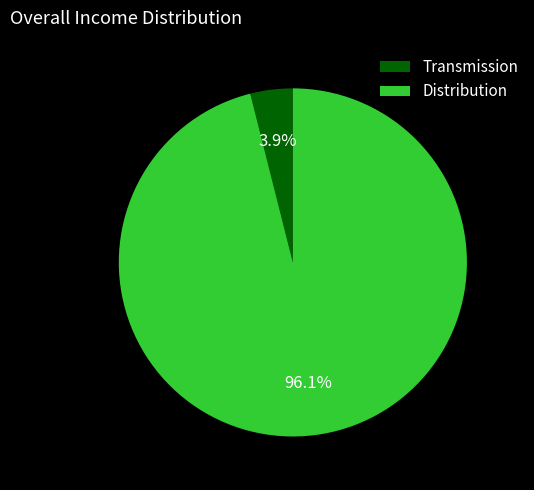

Does any single category account for the majority?

Yes